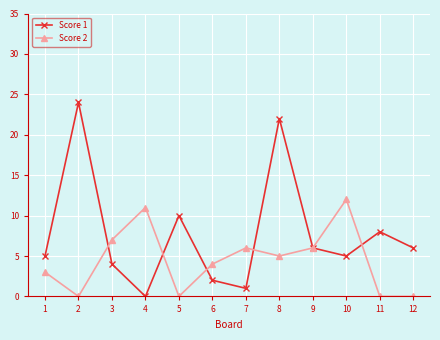

What are all the series names shown in the legend?

Score 1, Score 2